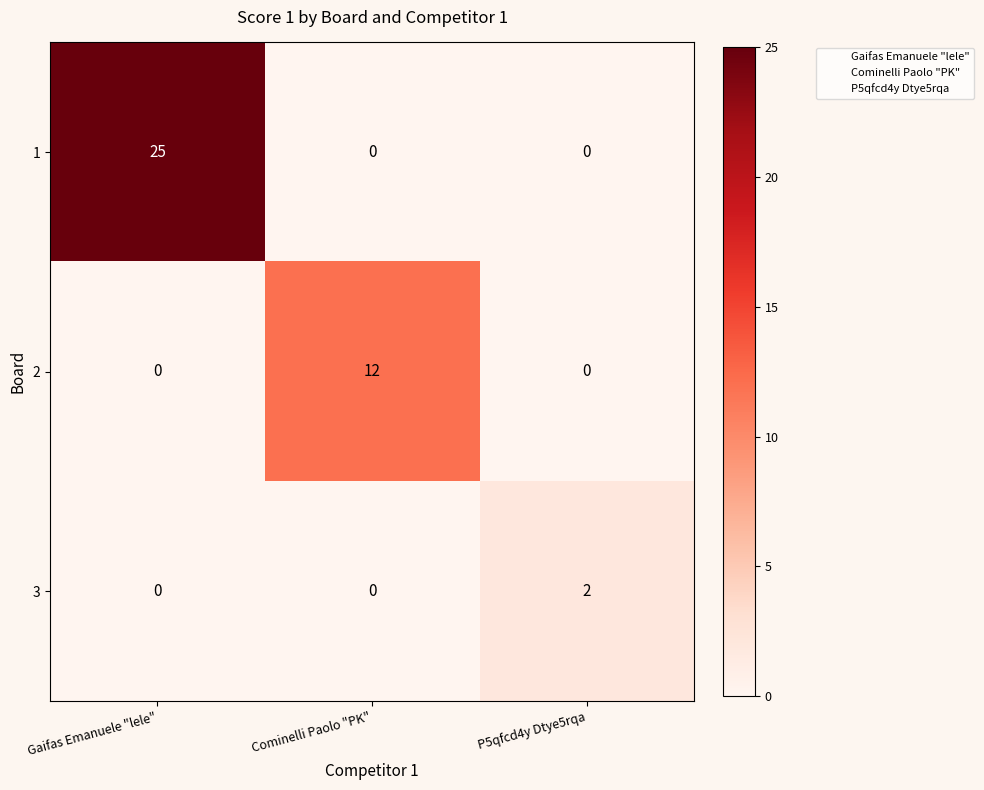

List the series in order of their overall mean, lowest first.

3, 2, 1